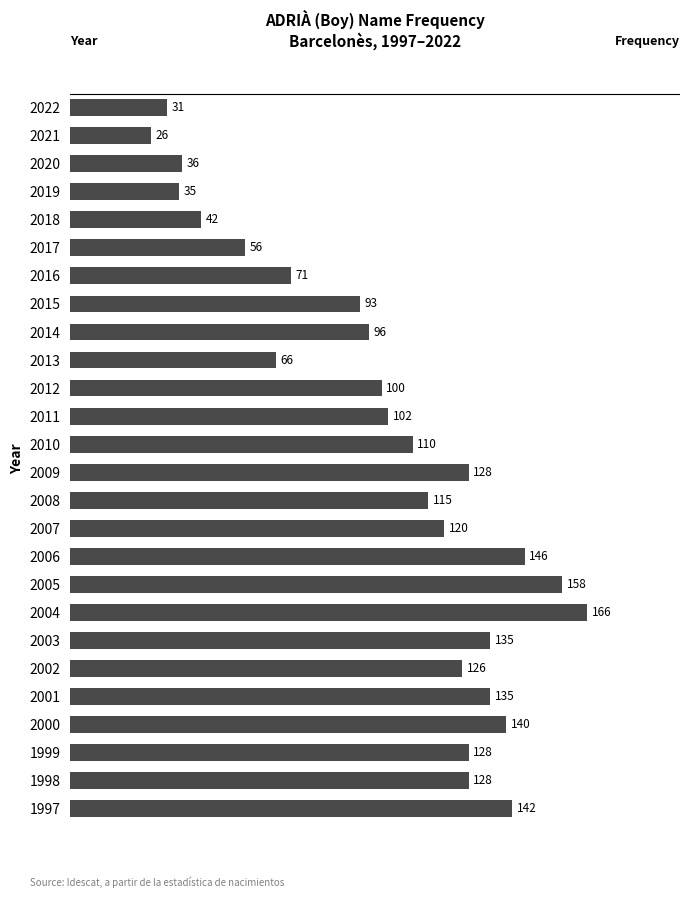

What is the ratio of the value at 2008 to the value at 2007?

1.0